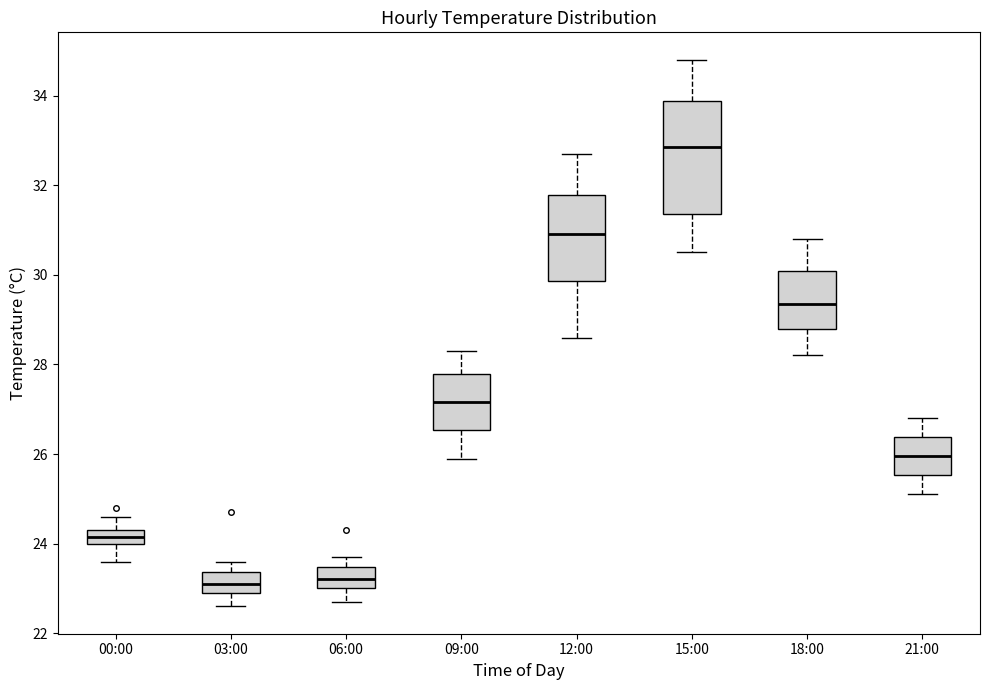

Reading left to right, read every box against the y-axis: the position of its median line, the range the box covers, and the ends of its whiskers. The values are not printed on the chart, so give them approximately, as read against the axis.

00:00: median 24.2, box 24.0 to 24.4, whiskers 23.6 to 24.6
03:00: median 23.2, box 23.0 to 23.4, whiskers 22.6 to 23.6
06:00: median 23.2, box 23.0 to 23.4, whiskers 22.8 to 23.8
09:00: median 27.2, box 26.6 to 27.8, whiskers 26.0 to 28.4
12:00: median 31.0, box 29.8 to 31.8, whiskers 28.6 to 32.8
15:00: median 32.8, box 31.4 to 33.8, whiskers 30.6 to 34.8
18:00: median 29.4, box 28.8 to 30.0, whiskers 28.2 to 30.8
21:00: median 26.0, box 25.6 to 26.4, whiskers 25.2 to 26.8